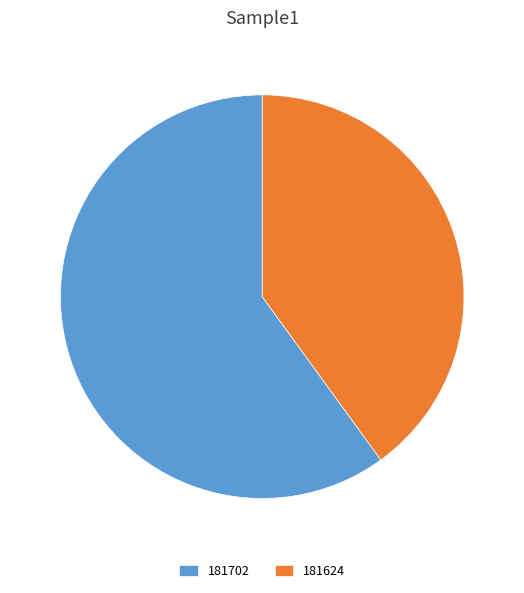

The 181702 slice represents 60% of the pie. True or false?

True